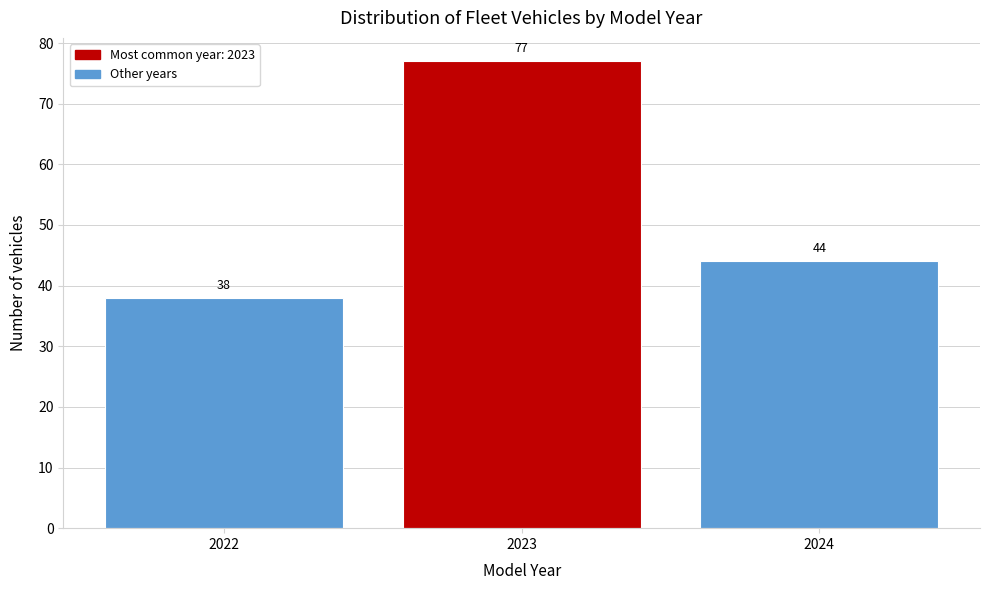

Reading right to left, what are all the values shown in this chart?

44	77	38